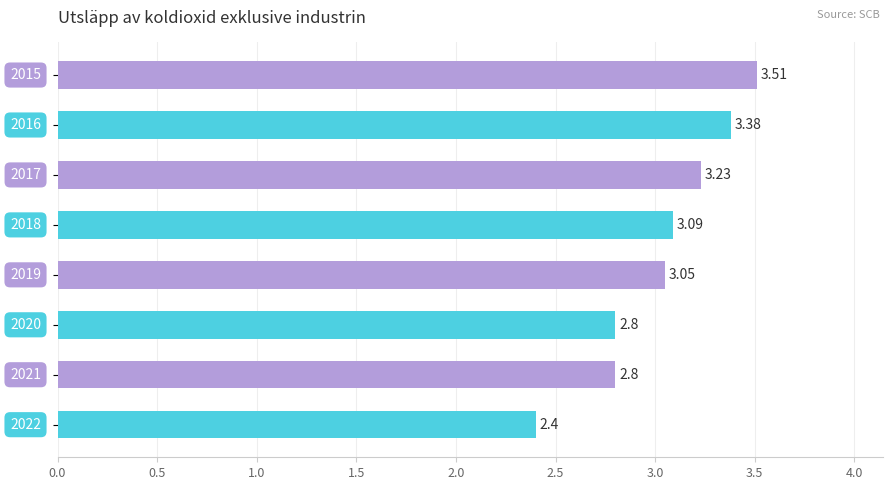

What is the difference between the maximum and minimum values?

1.1